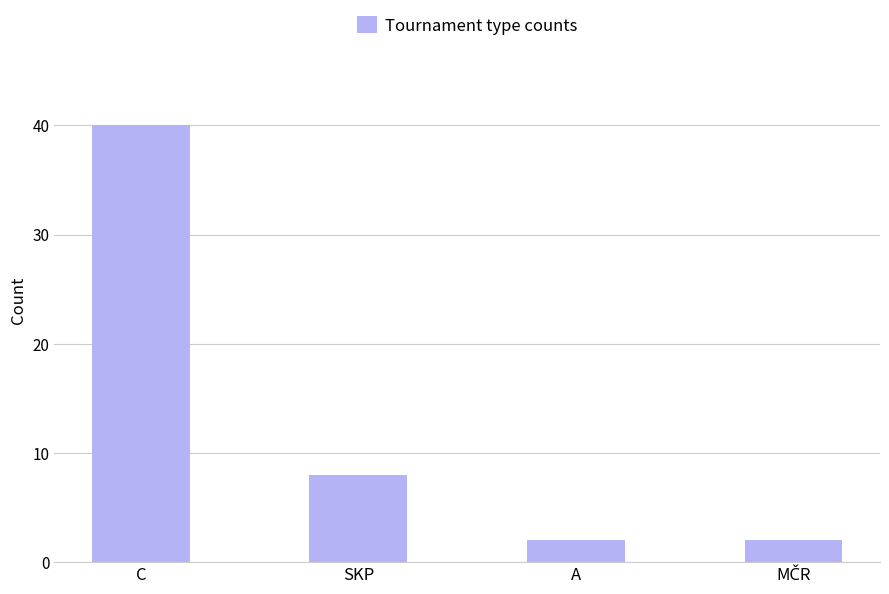

Reading right to left, extract all data points from this chart.

2	2	8	40